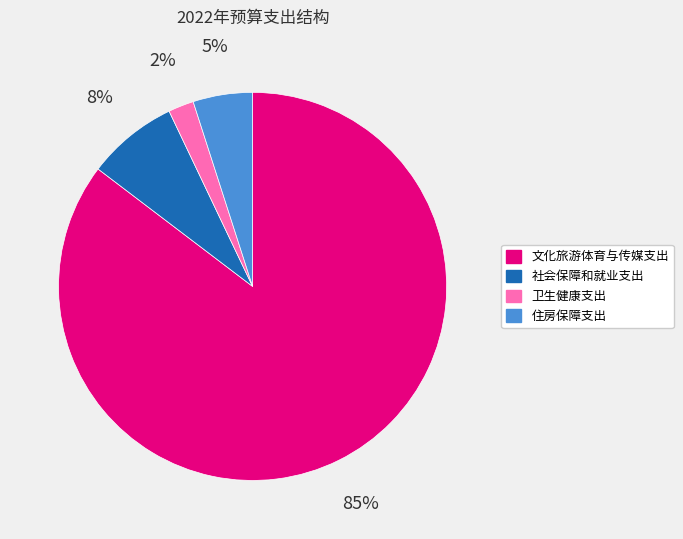

Between 文化旅游体育与传媒支出 and 社会保障和就业支出, which is larger?

文化旅游体育与传媒支出